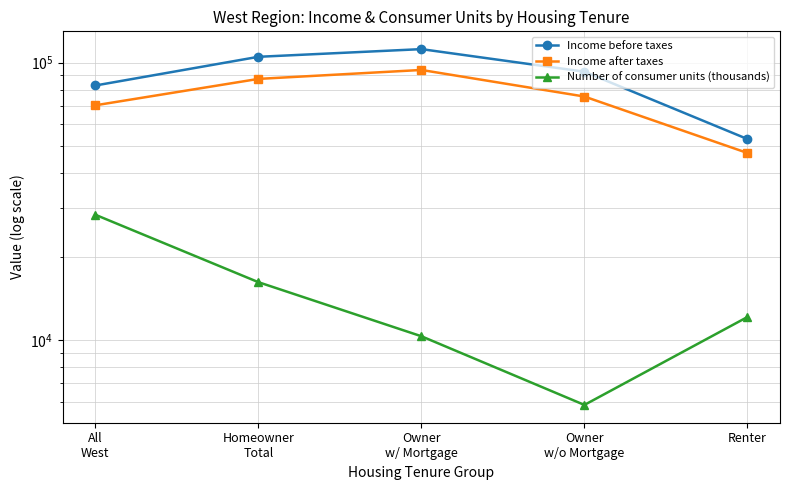

What is the difference between the highest and lowest values at All
West?

54449